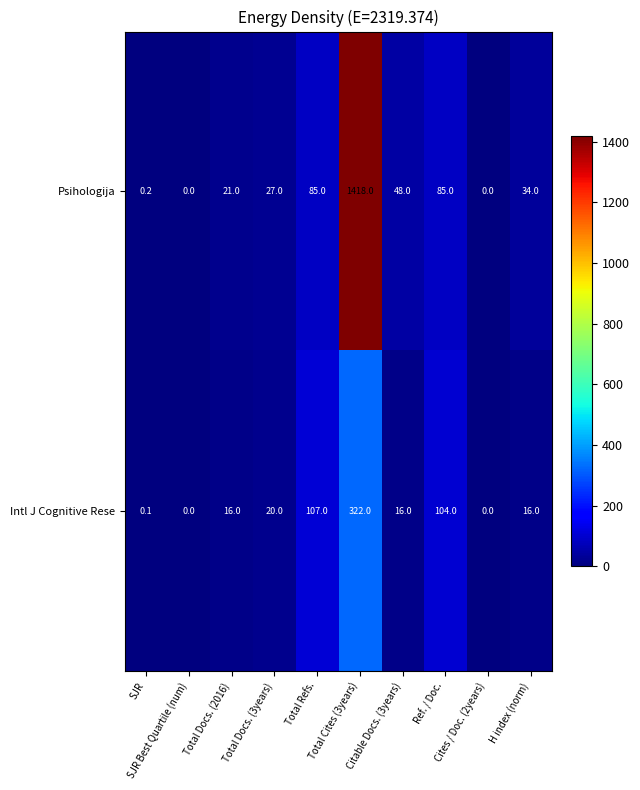

What is the average value of the Intl J Cognitive Rese series?

60.1